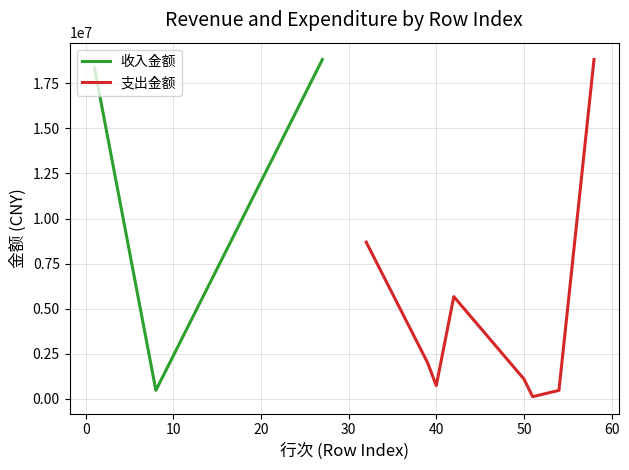

What is the minimum value for 收入金额?

472977.0